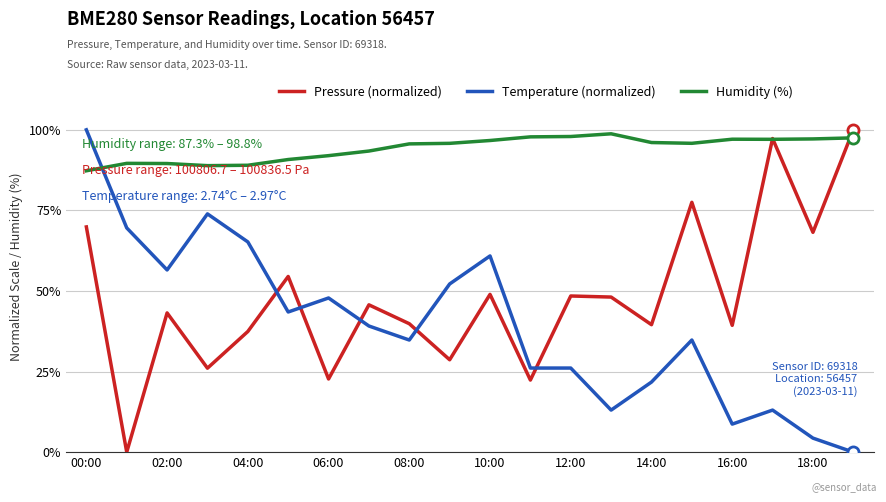

What is the lowest value of the Humidity (%) series?

87.3